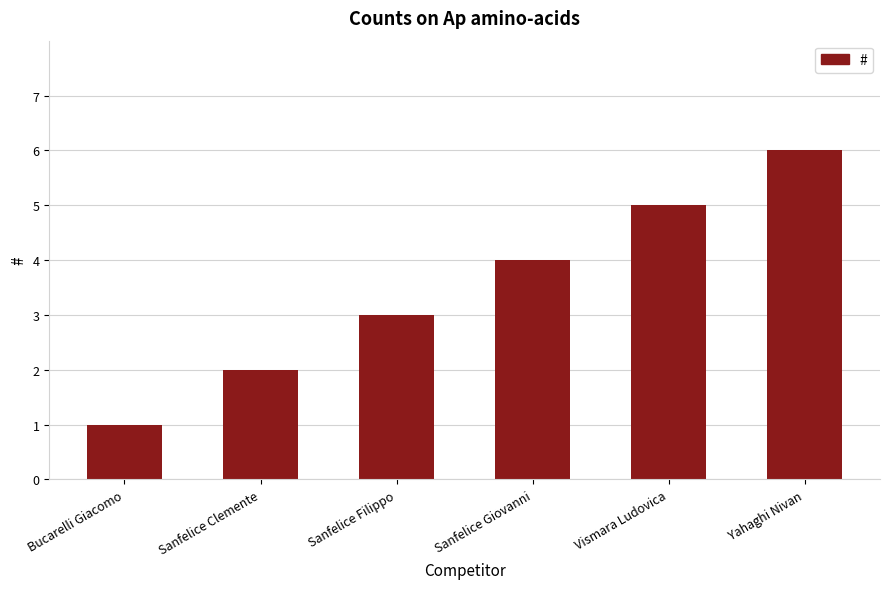

Reading right to left, list all the values displayed in this chart.

Yahaghi Nivan=6	Vismara Ludovica=5	Sanfelice Giovanni=4	Sanfelice Filippo=3	Sanfelice Clemente=2	Bucarelli Giacomo=1